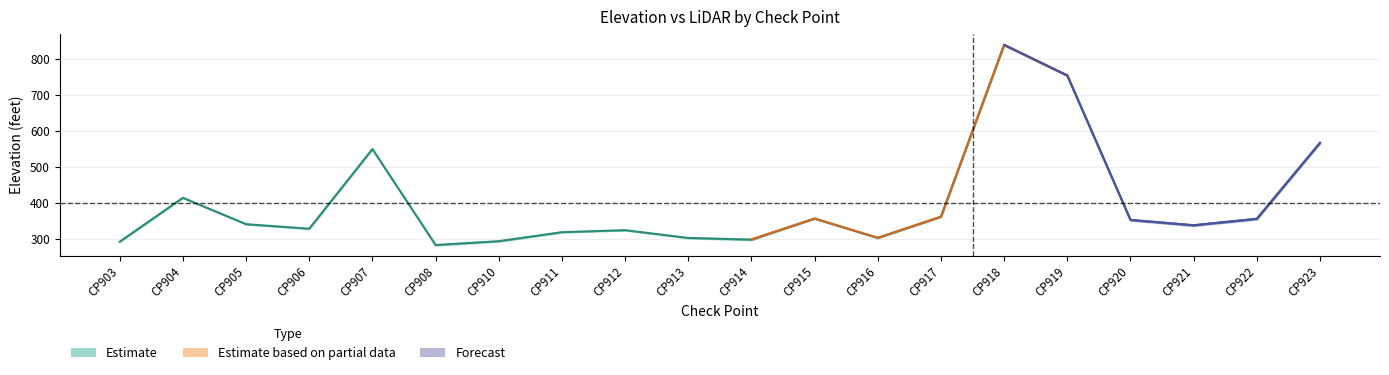

At which label does LiDAR EL. first exceed 341?

CP904